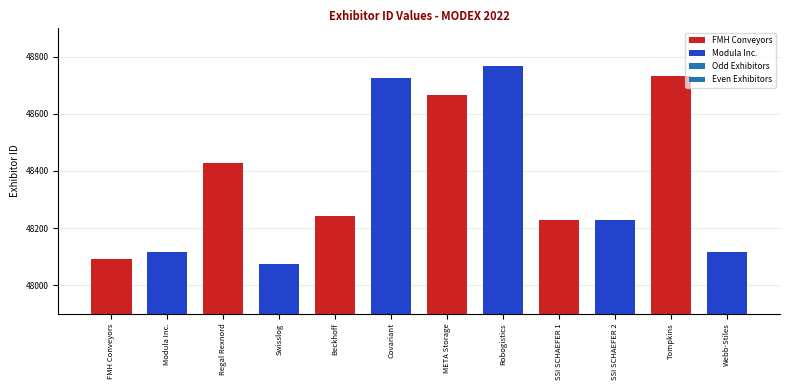

What is the greatest value displayed?

48769